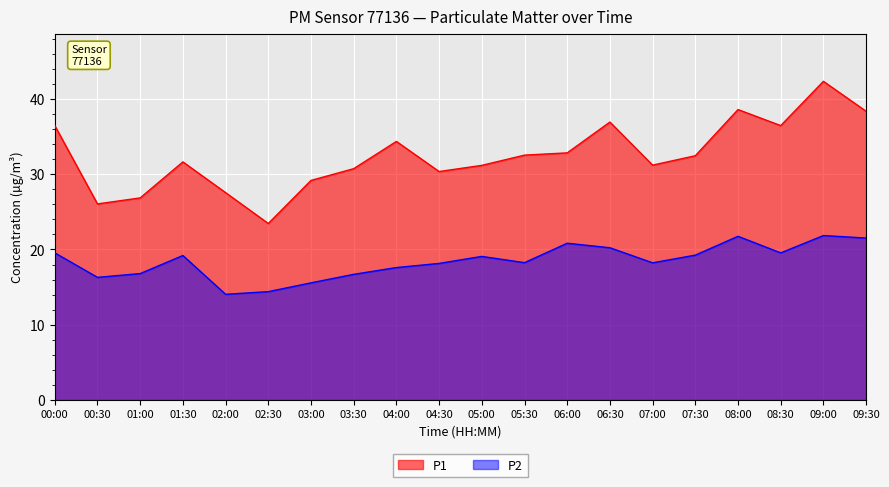

The value of P1 at 08:00 is 25.3. True or false?

False